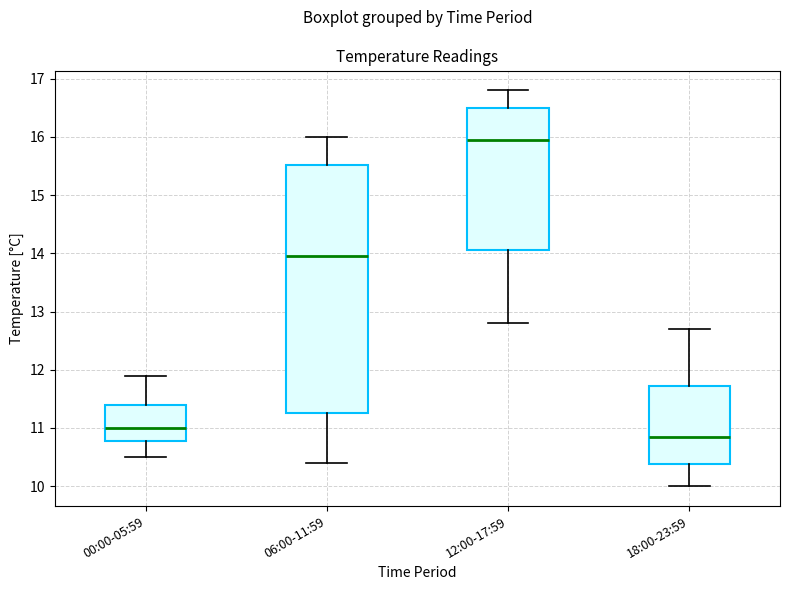

Comparing the boxes themselves (not the whiskers), which one is the tallest?

06:00-11:59